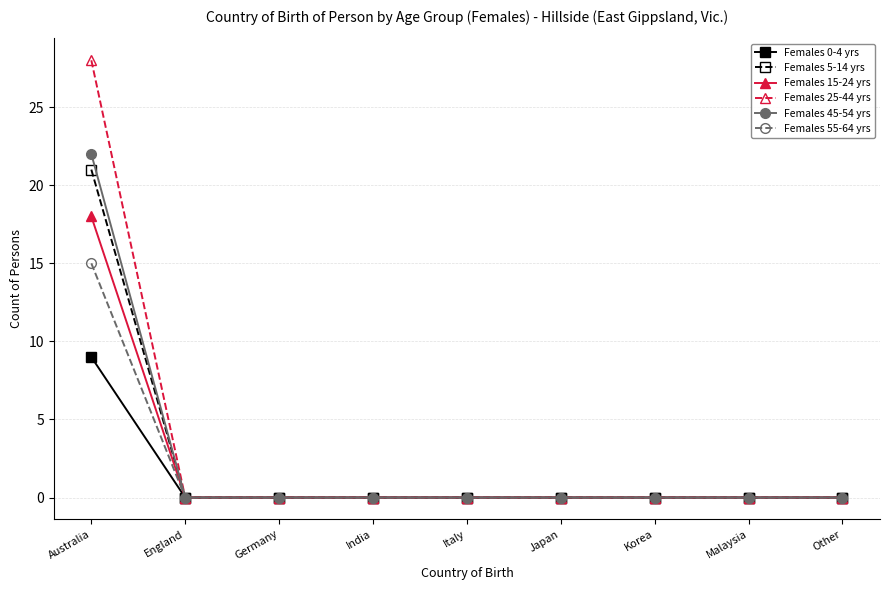

The value of Females 5-14 yrs at India is 0. True or false?

True